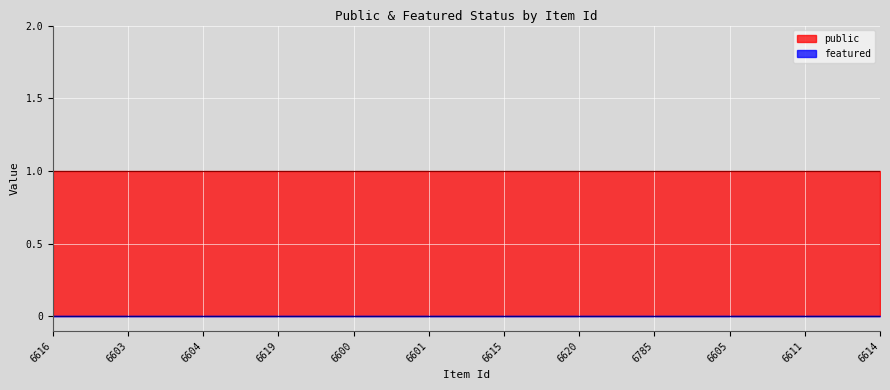

Rank the series by their maximum value, from highest to lowest.

public, featured